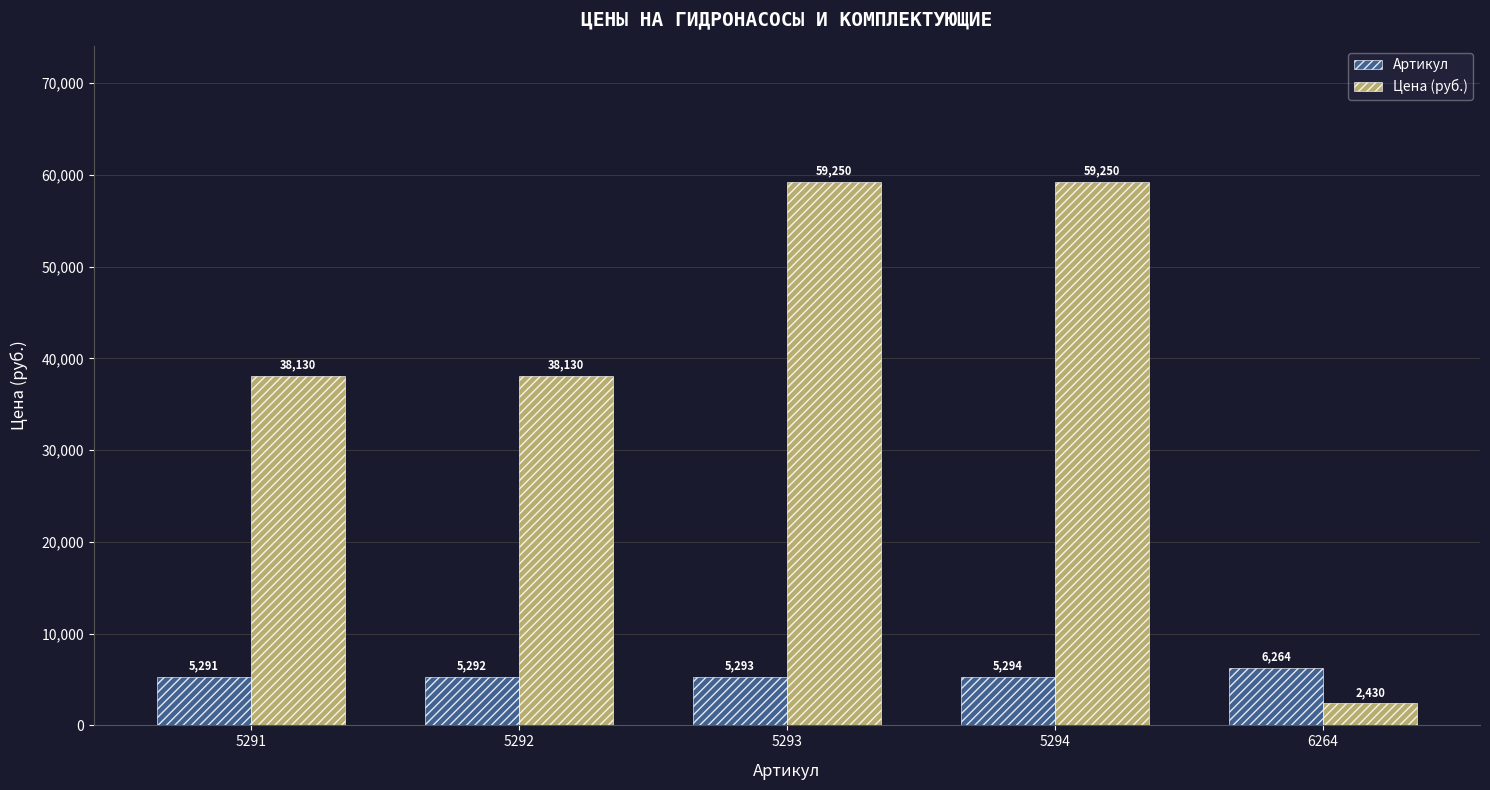

What value does the Артикул series have at 5292?

5292